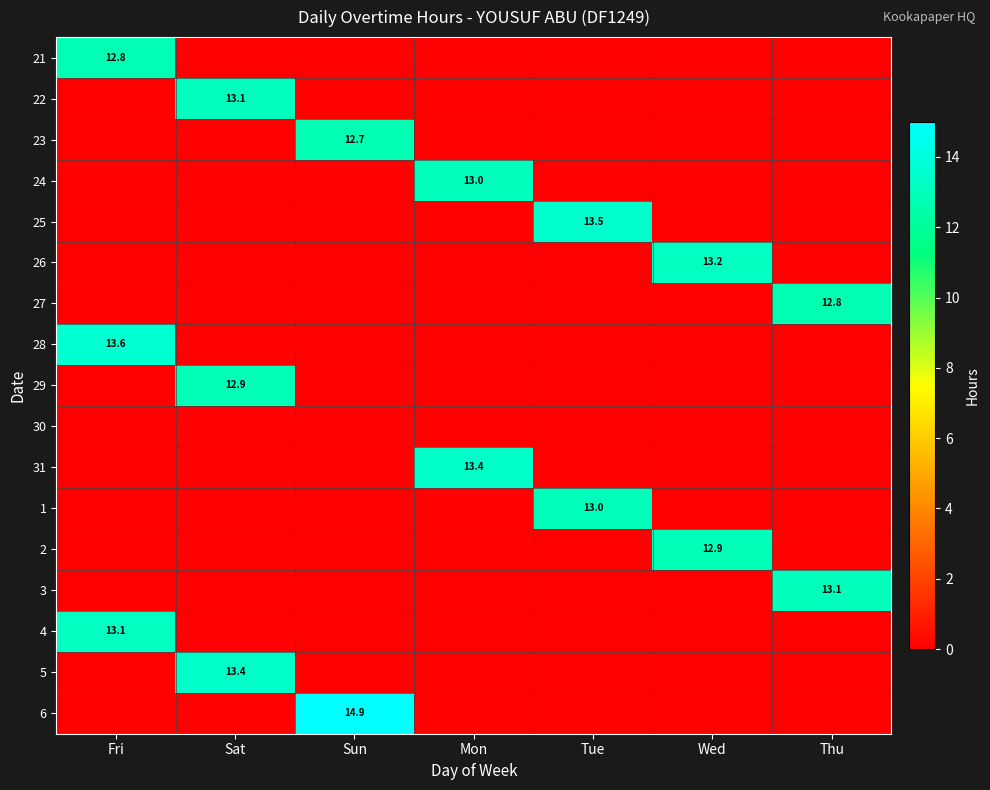

Is it true that 27 equals 12.8 at Thu?

True